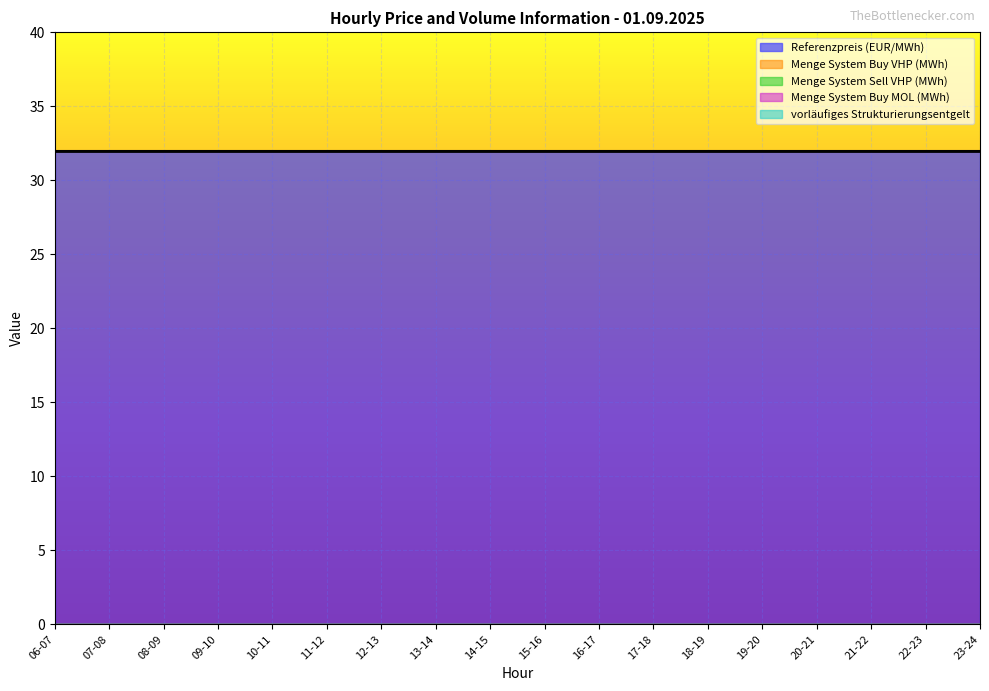

What is the label of the 2nd point from the right?

22-23